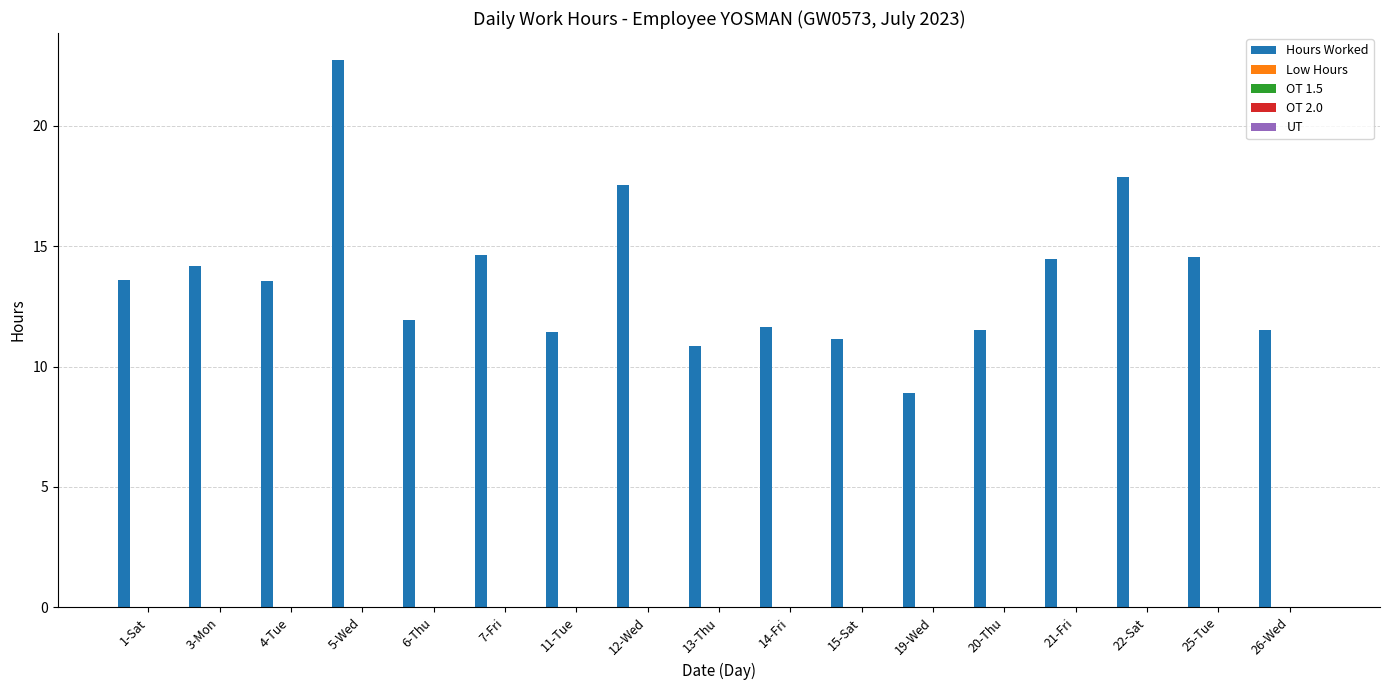

What is the value of the 3rd bar from the left?

13.6